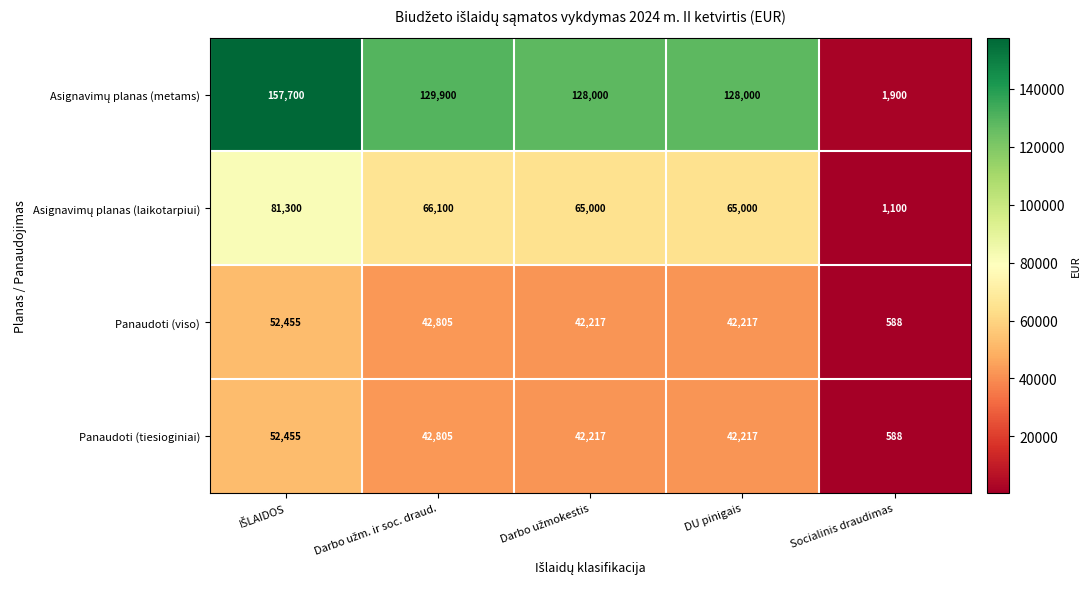

What is the total value across all series at Socialinis draudimas?

4176